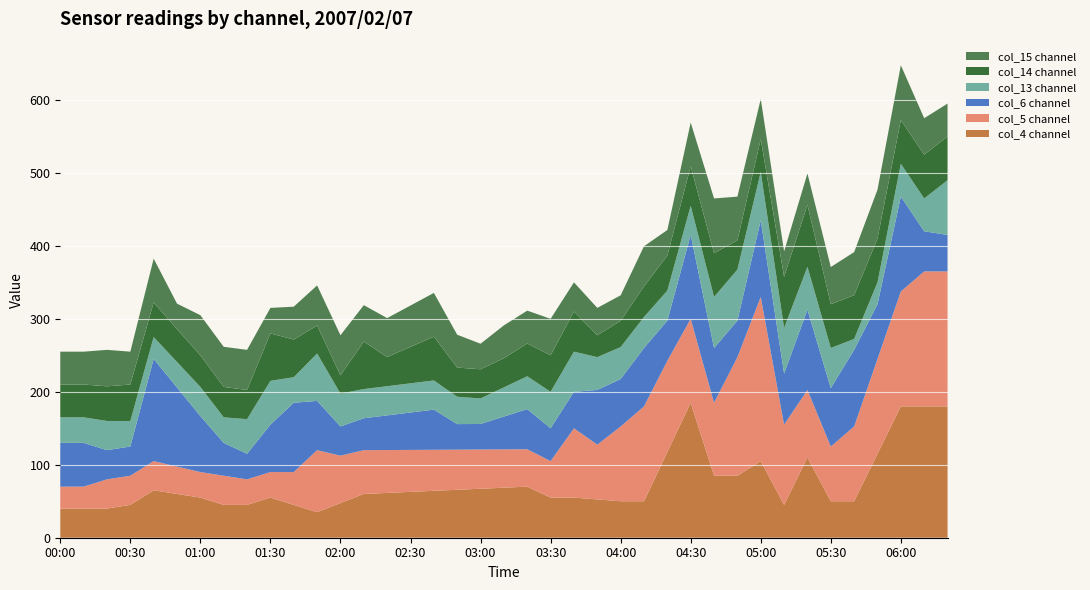

What is the maximum value for col_4 channel?

185.0